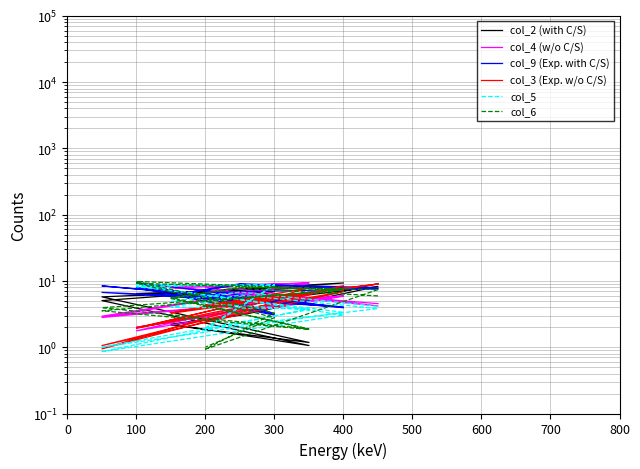

Between 300 and 9, which is larger?

9